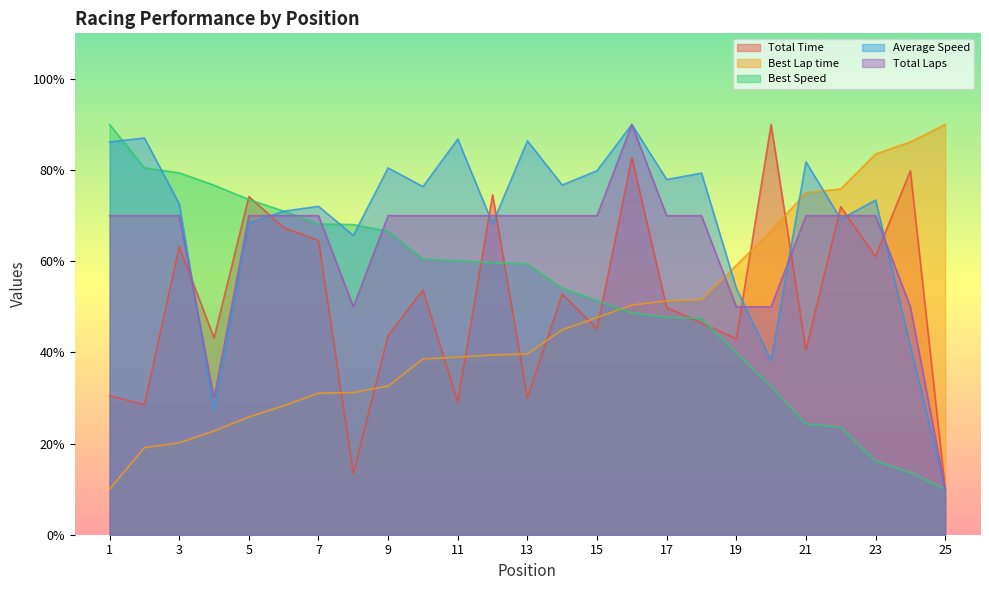

What value does the Total Time series have at 21?

40.5